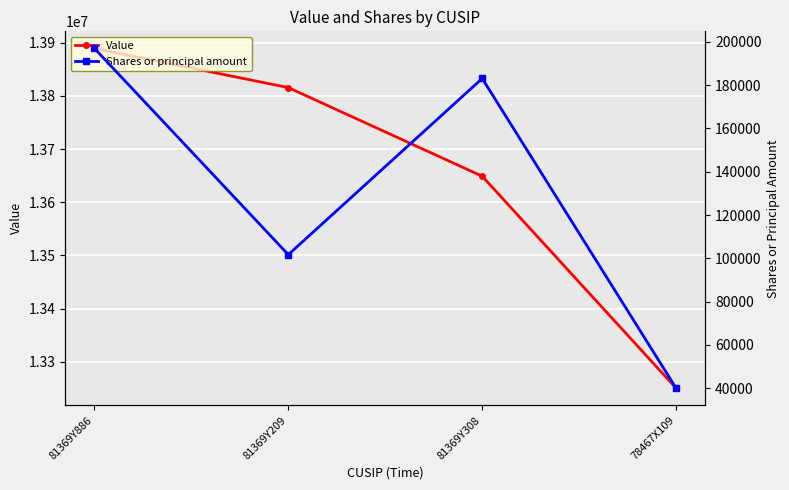

Reading left to right, list all the values displayed in this chart.

Value: 81369Y886=13889276	81369Y209=13815537	81369Y308=13648912	78467X109=13250549
Shares or principal amount: 81369Y886=197011	81369Y209=101697	81369Y308=183084	78467X109=39992